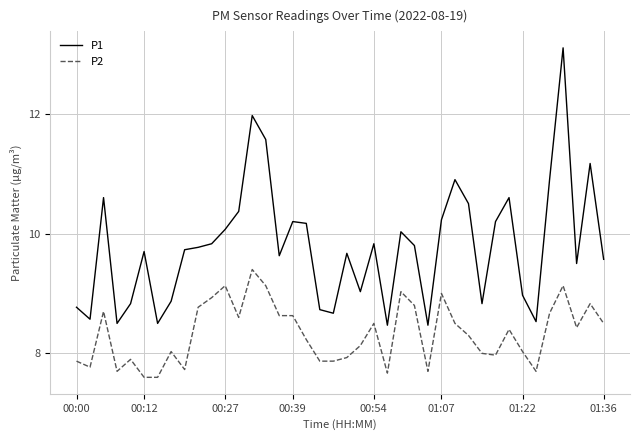

Which series has the largest total across all categories?

P1